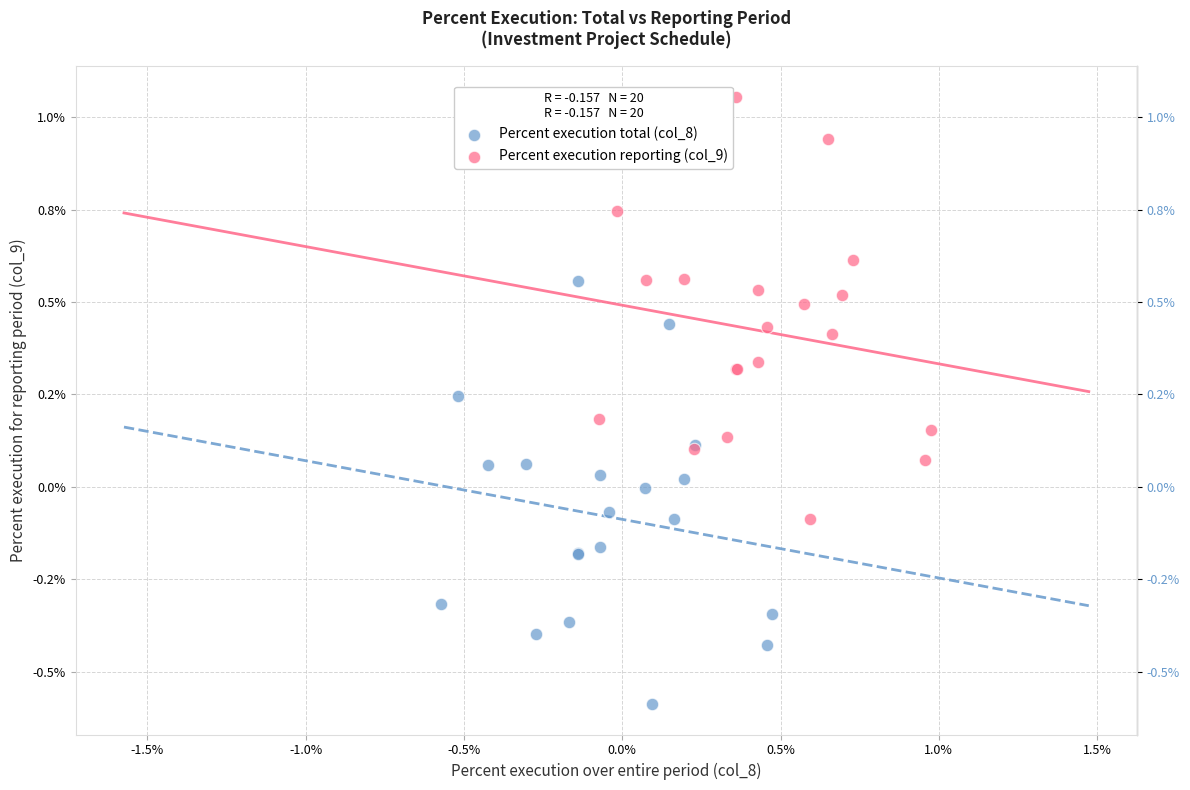

What are all the series names shown in the legend?

Percent execution total (col_8), Percent execution reporting (col_9)